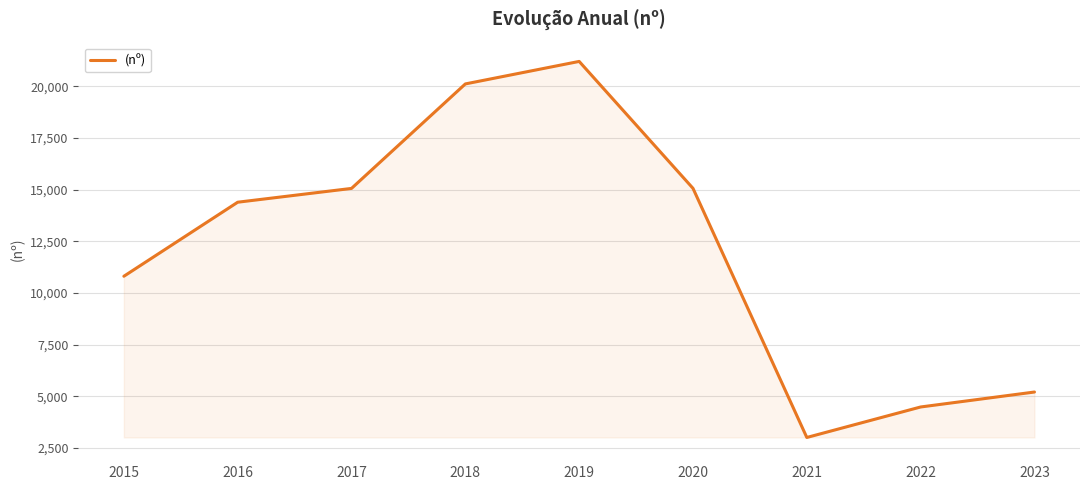

What is the difference between the maximum and minimum values?

18200